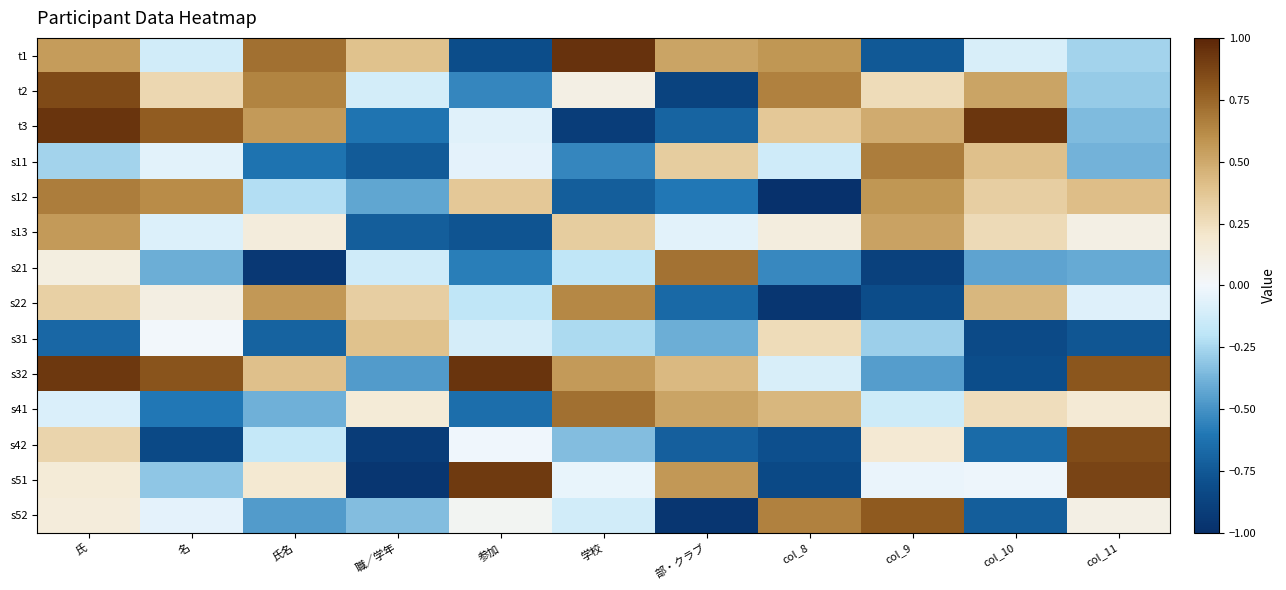

Which series has the largest total across all categories?

s32